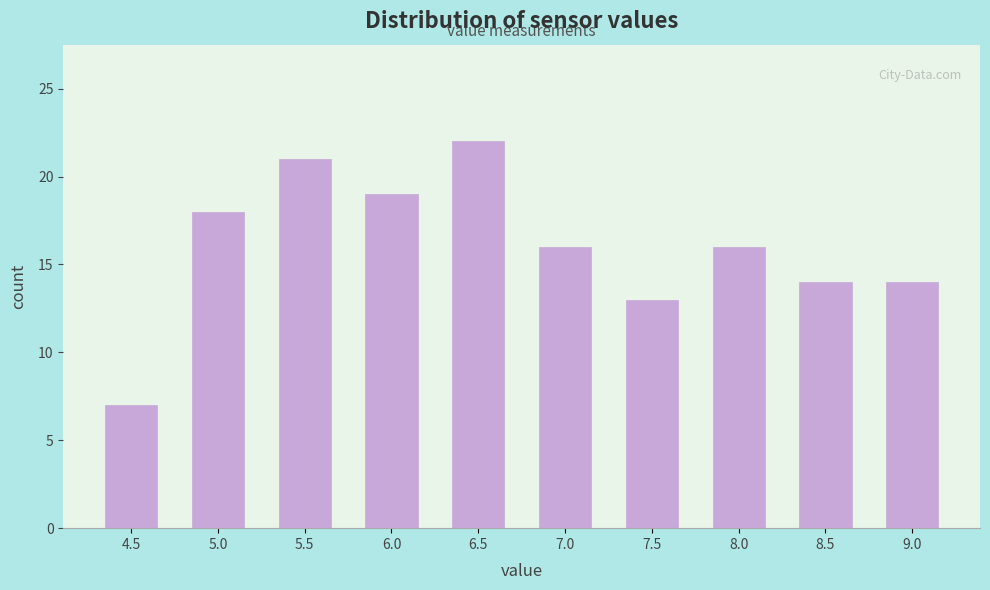

Reading left to right, transcribe all the data shown in this chart.

7	18	21	19	22	16	13	16	14	14